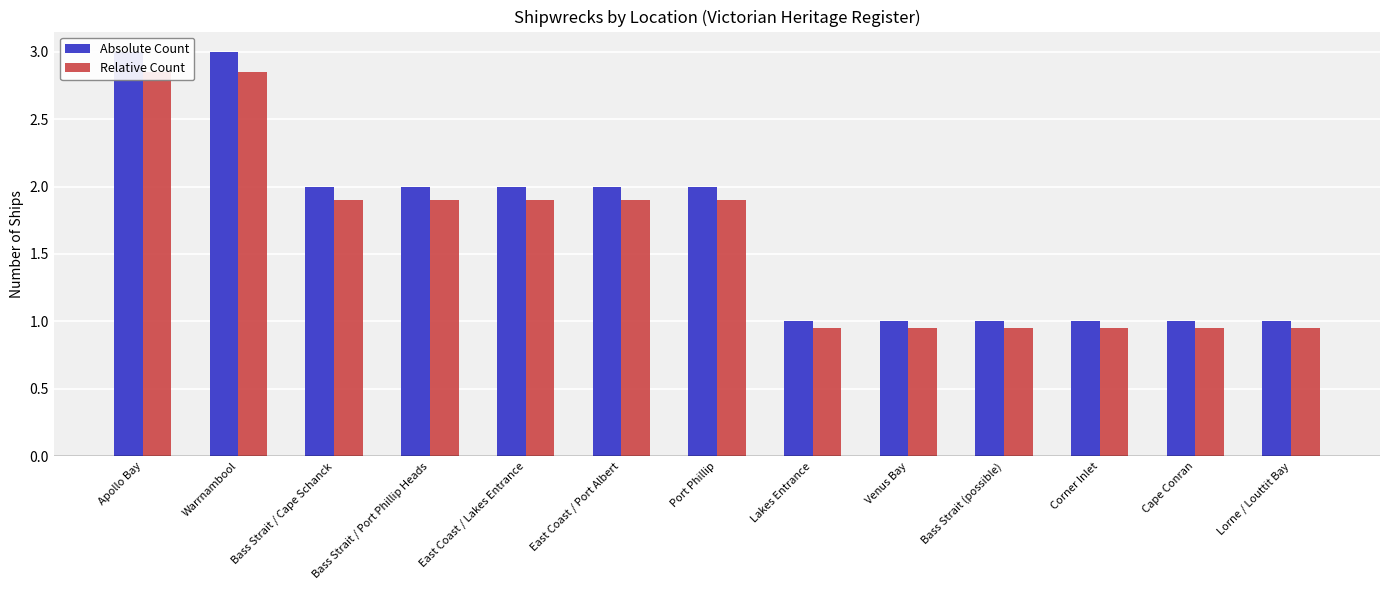

Which series has the largest total across all categories?

Absolute Count